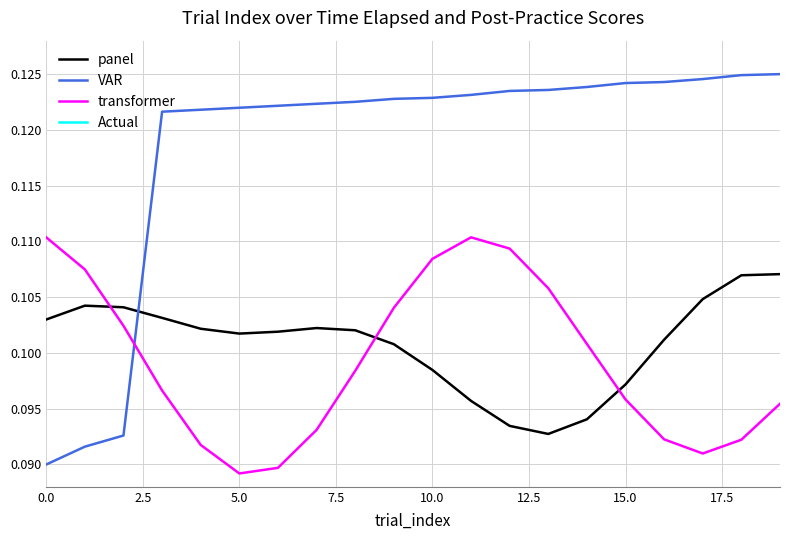

Reading right to left, what are all the values shown in this chart?

panel: 0.1	0.1	0.1	0.1	0.1	0.1	0.1	0.1	0.1	0.1	0.1	0.1	0.1	0.1	0.1	0.1	0.1	0.1	0.1	0.1
VAR: 0.1	0.1	0.1	0.1	0.1	0.1	0.1	0.1	0.1	0.1	0.1	0.1	0.1	0.1	0.1	0.1	0.1	0.1	0.1	0.1
transformer: 0.1	0.1	0.1	0.1	0.1	0.1	0.1	0.1	0.1	0.1	0.1	0.1	0.1	0.1	0.1	0.1	0.1	0.1	0.1	0.1
Actual: 0.2	0.2	0.2	0.2	0.2	0.2	0.2	0.2	0.2	0.2	0.2	0.2	0.2	0.2	0.2	0.2	0.2	0.2	0.2	0.2